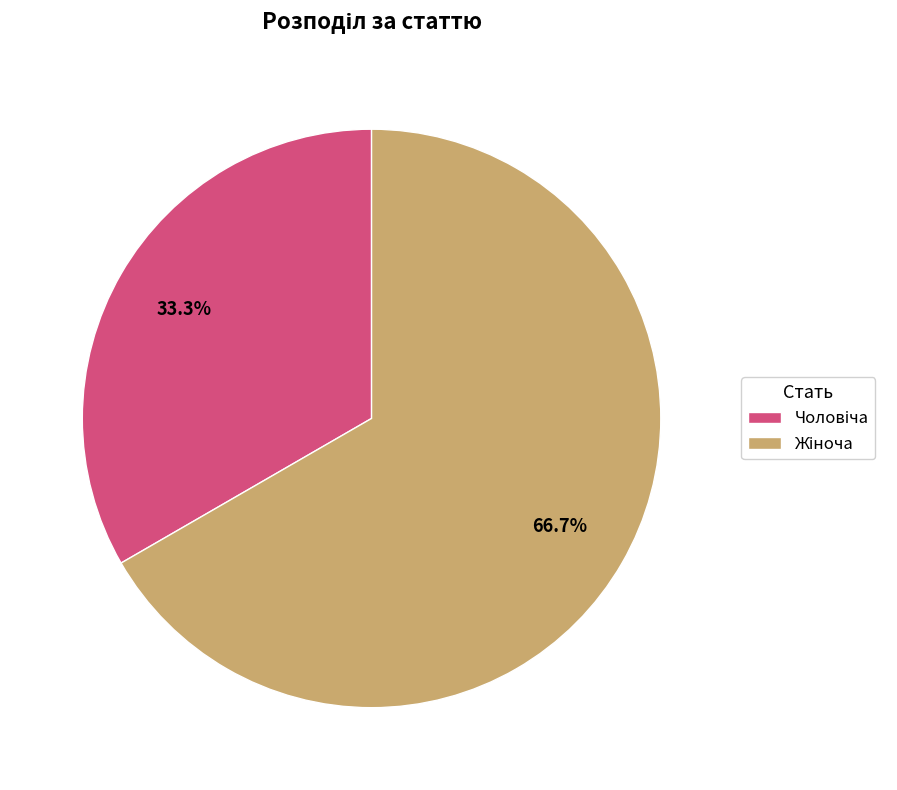

To the nearest percent, what is the difference between the largest and smallest slice percentages?

33%